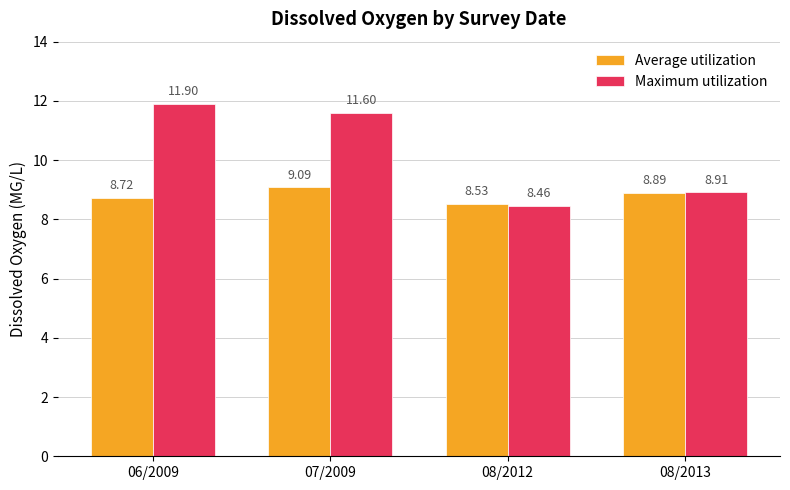

Which series has the largest total across all categories?

Maximum utilization